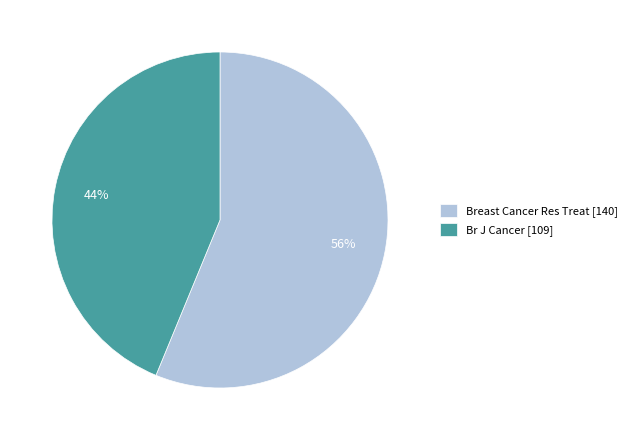

Which slice is the largest?

Breast Cancer Res Treat